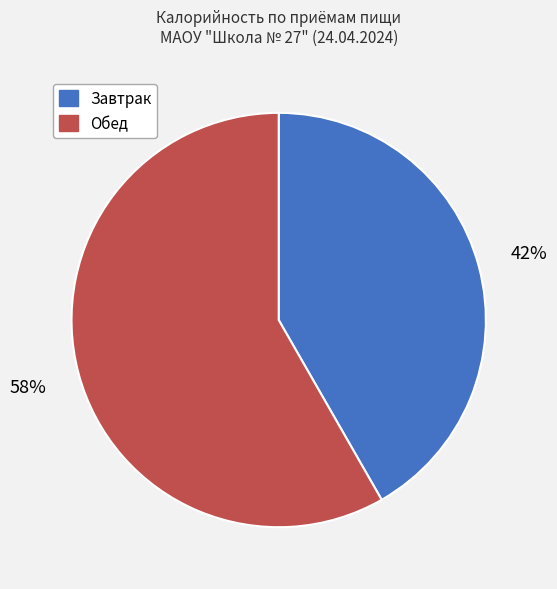

To the nearest percent, what is the combined percentage of Обед and Завтрак?

100%